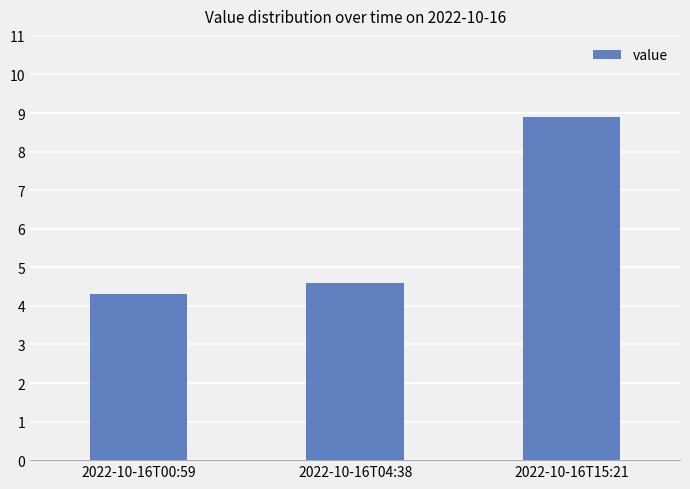

What is the approximate value at 2022-10-16T15:21?

8.9